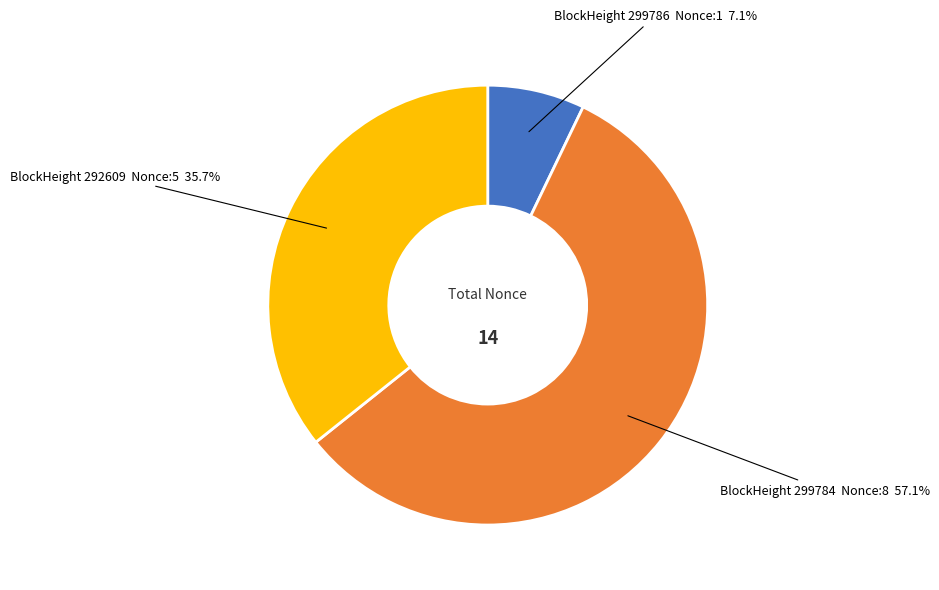

Does any single category account for the majority?

Yes